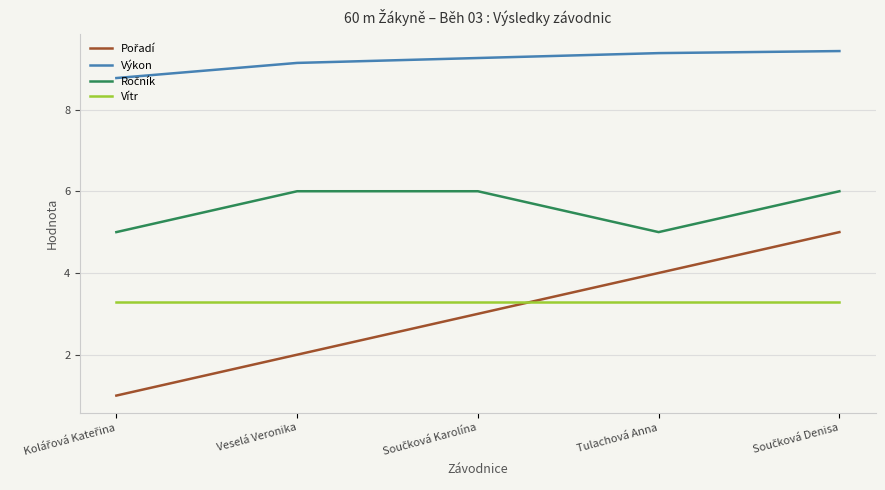

True or false: Vítr has a value of 1.6 at Tulachová Anna.

False